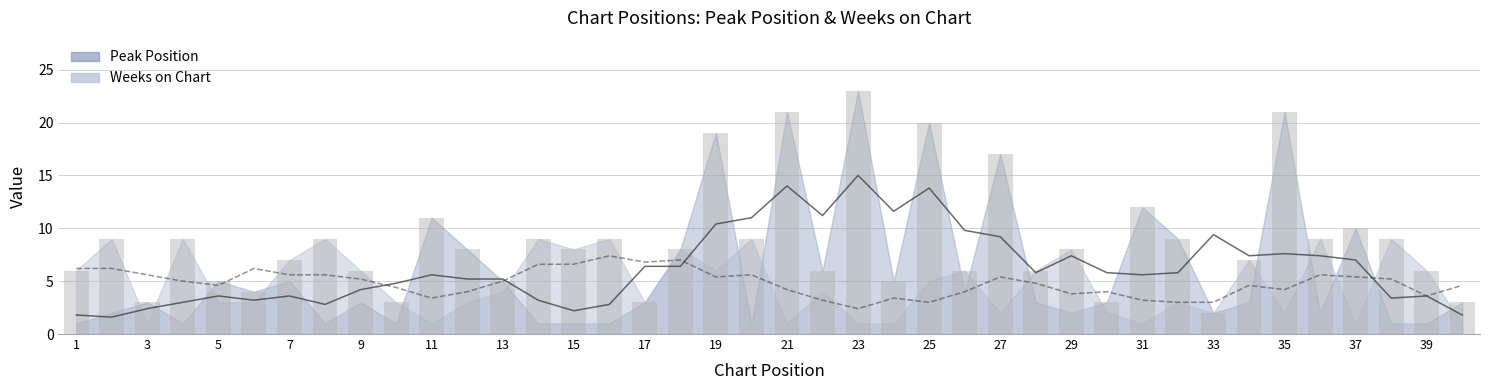

The value of Weeks on Chart at 15 is 8. True or false?

True